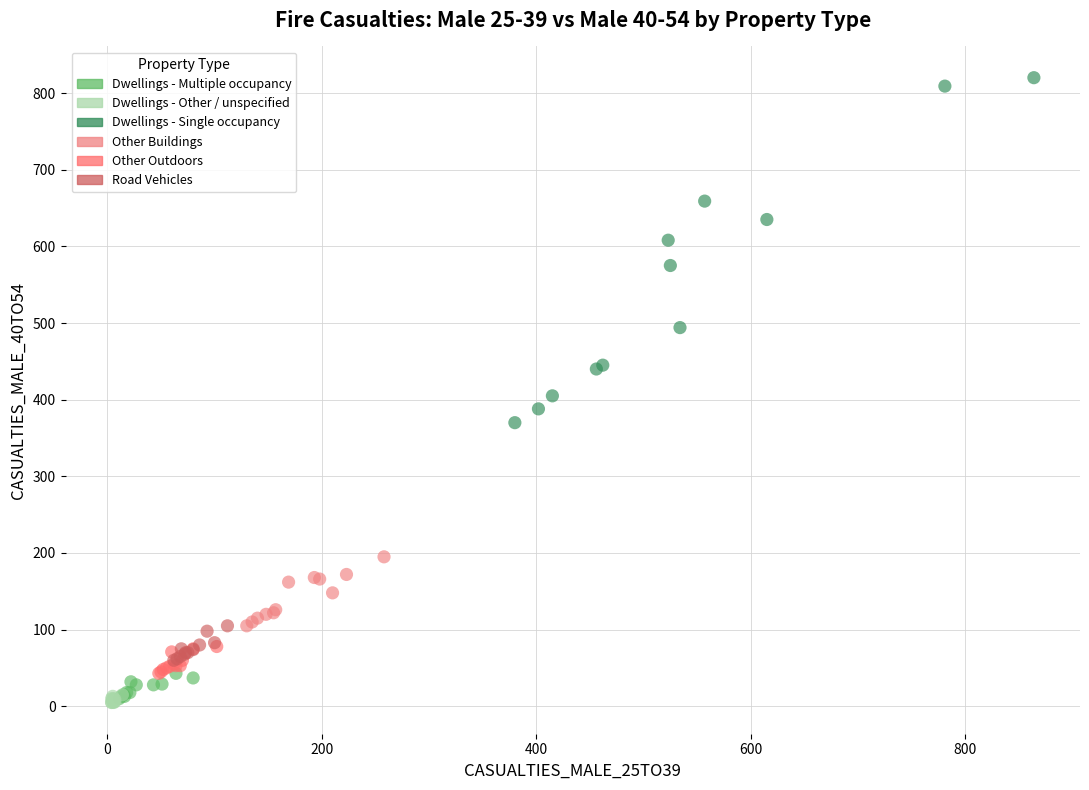

Which series has the largest Y range (max minus min)?

Dwellings - Single occupancy